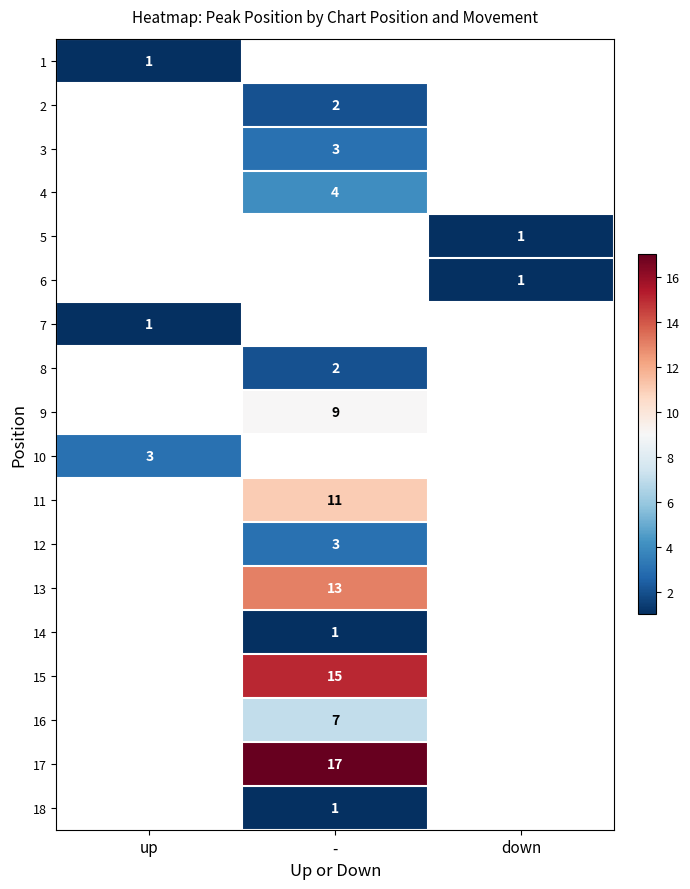

How many distinct data groups are displayed?

18